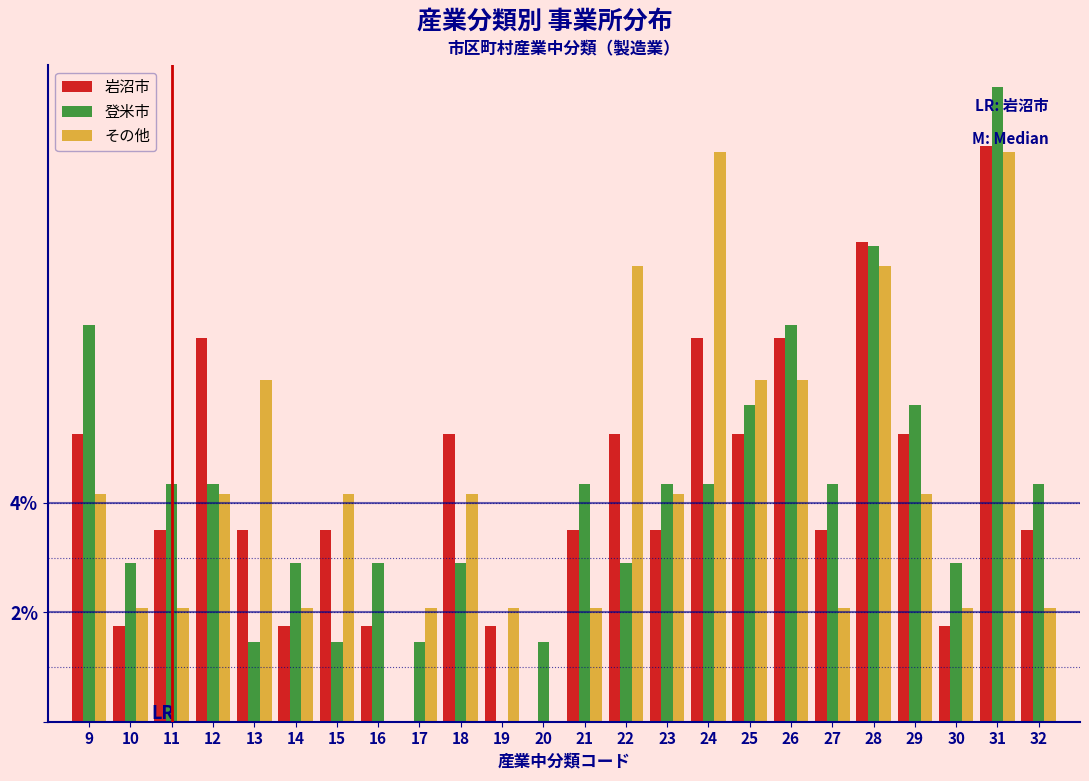

What is the sum of the 岩沼市 values at 9 and 26?

12.3